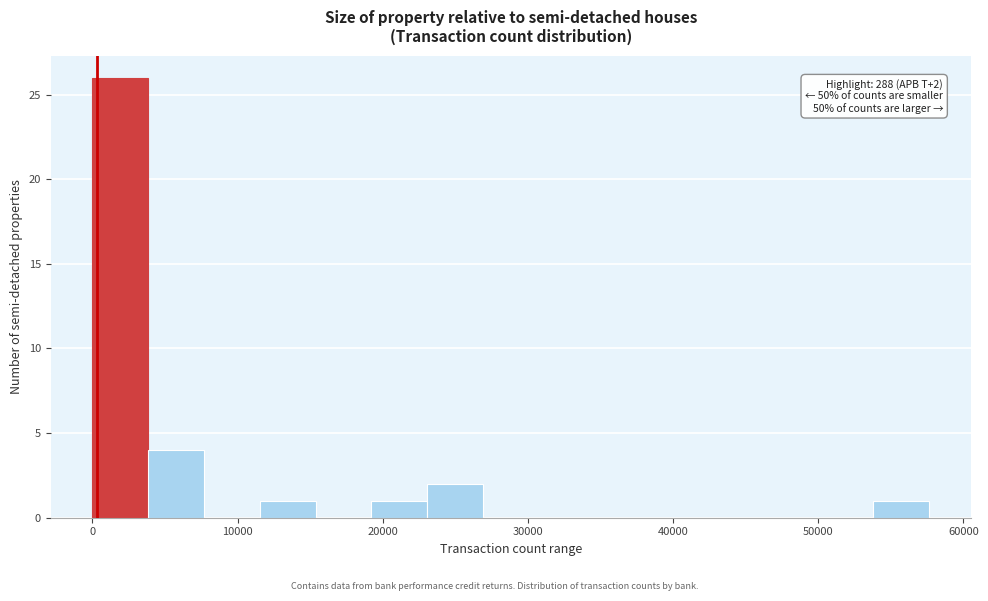

Around what value on the x-axis is the tallest bar? Give the approximate position of its centre, as read against the axis.

2000